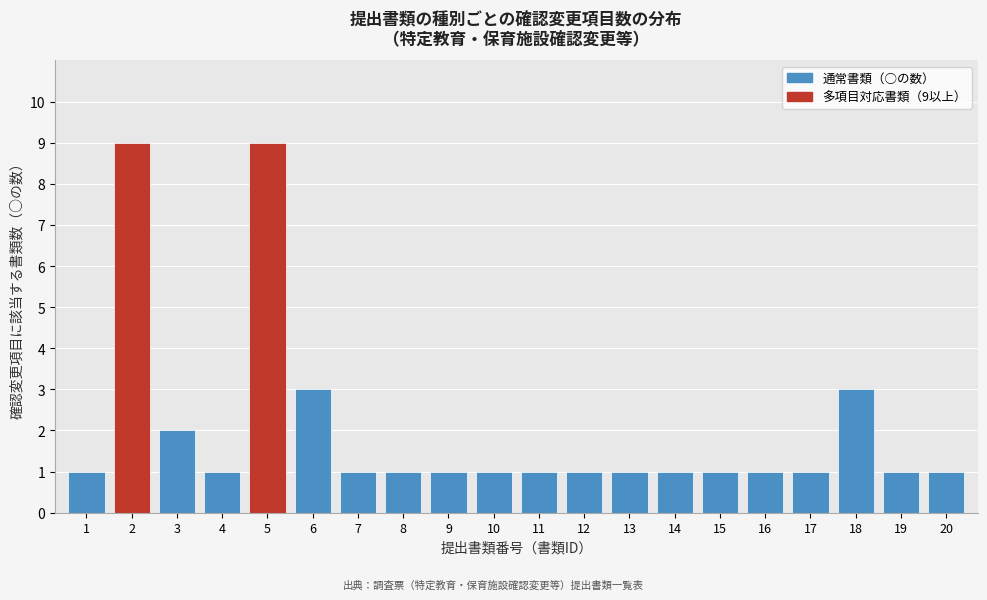

Reading left to right, transcribe all the data shown in this chart.

1	9	2	1	9	3	1	1	1	1	1	1	1	1	1	1	1	3	1	1